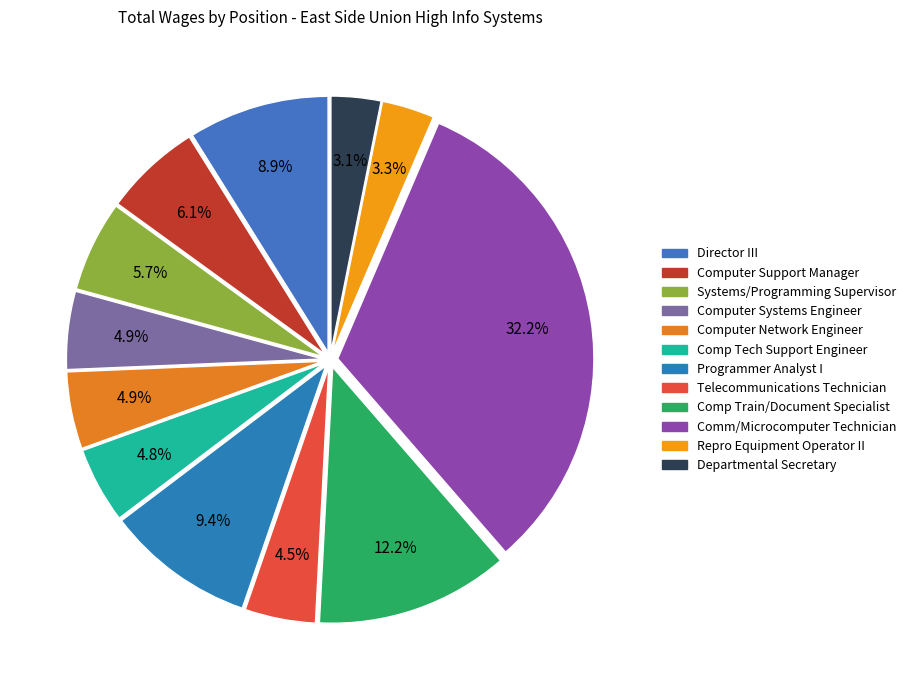

The Programmer Analyst I slice represents 9% of the pie. True or false?

True